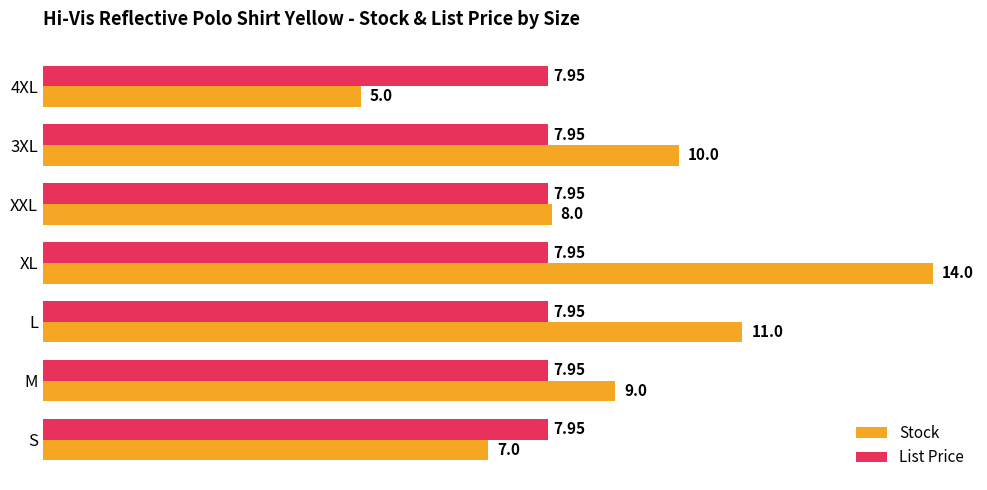

Between S and M, which series saw the biggest shift?

Stock